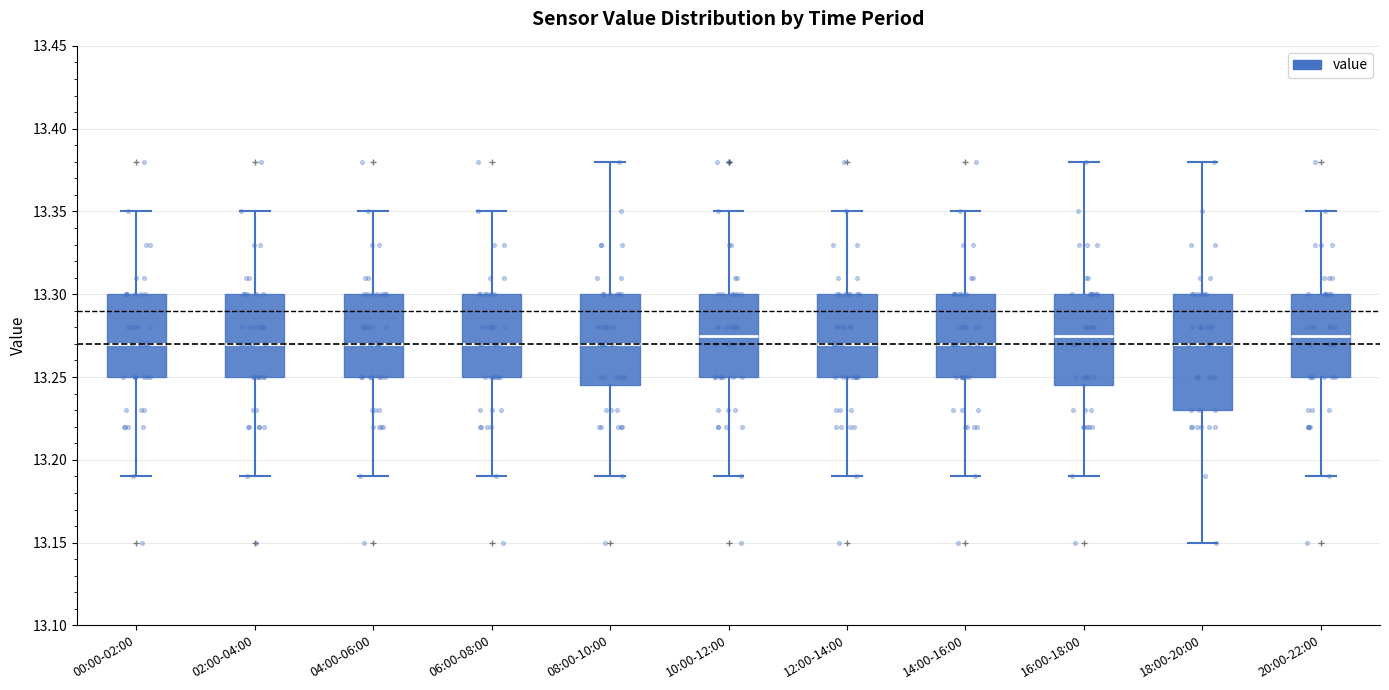

Reading left to right, read every box against the y-axis: the position of its median line, the range the box covers, and the ends of its whiskers. The values are not printed on the chart, so give them approximately, as read against the axis.

00:00-02:00: median 13.270, box 13.250 to 13.300, whiskers 13.190 to 13.350
02:00-04:00: median 13.270, box 13.250 to 13.300, whiskers 13.190 to 13.350
04:00-06:00: median 13.270, box 13.250 to 13.300, whiskers 13.190 to 13.350
06:00-08:00: median 13.270, box 13.250 to 13.300, whiskers 13.190 to 13.350
08:00-10:00: median 13.270, box 13.245 to 13.300, whiskers 13.190 to 13.380
10:00-12:00: median 13.275, box 13.250 to 13.300, whiskers 13.190 to 13.350
12:00-14:00: median 13.270, box 13.250 to 13.300, whiskers 13.190 to 13.350
14:00-16:00: median 13.270, box 13.250 to 13.300, whiskers 13.190 to 13.350
16:00-18:00: median 13.275, box 13.245 to 13.300, whiskers 13.190 to 13.380
18:00-20:00: median 13.270, box 13.230 to 13.300, whiskers 13.150 to 13.380
20:00-22:00: median 13.275, box 13.250 to 13.300, whiskers 13.190 to 13.350